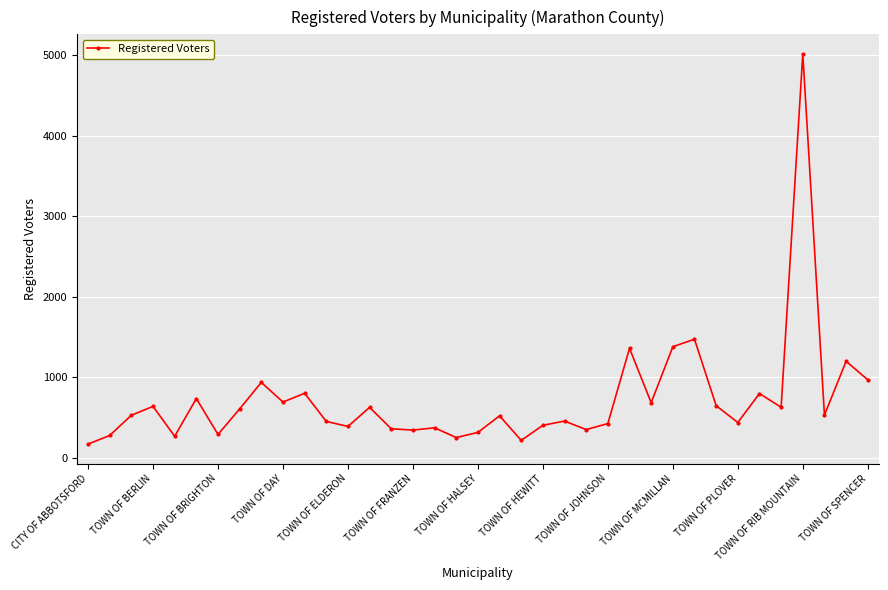

What is the minimum value shown in the chart?

172